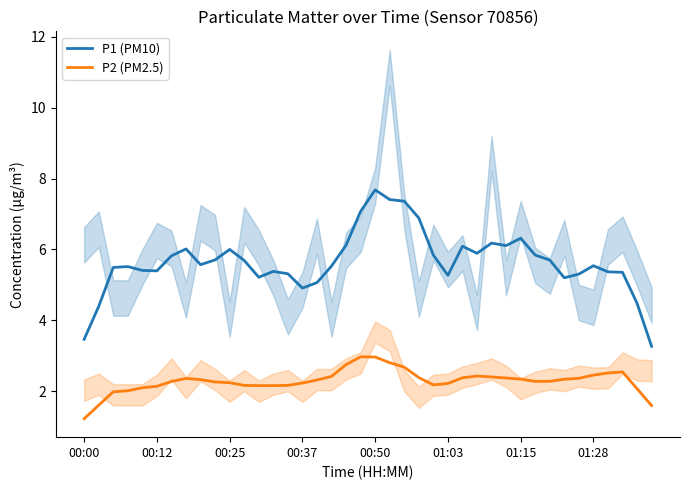

True or false: P1 (PM10) and P2 (PM2.5) cross at least once.

False